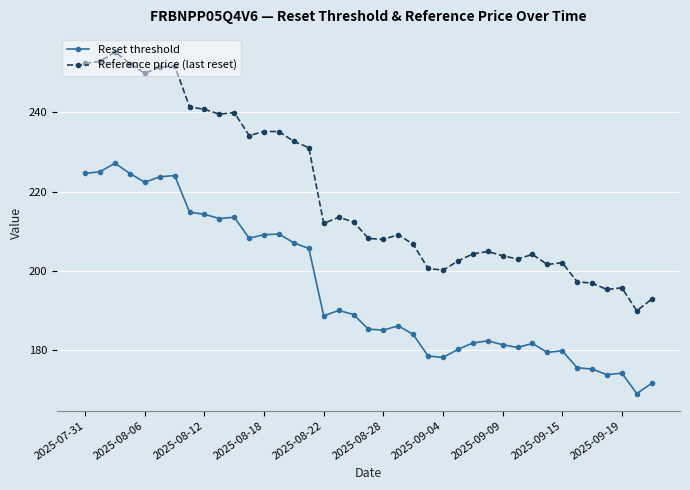

Rank the series by their maximum value, from lowest to highest.

Reset threshold, Reference price (last reset)